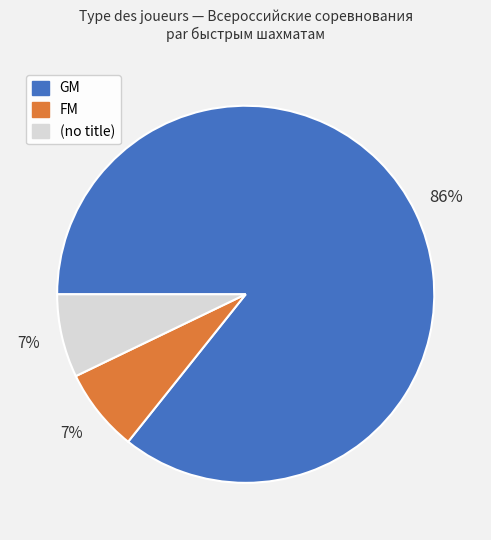

Is there any slice that represents more than half of the pie?

Yes